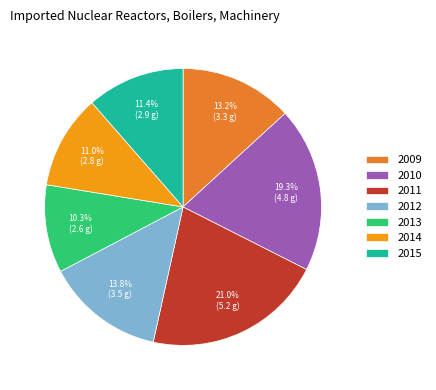

Count the number of slices in the pie.

7